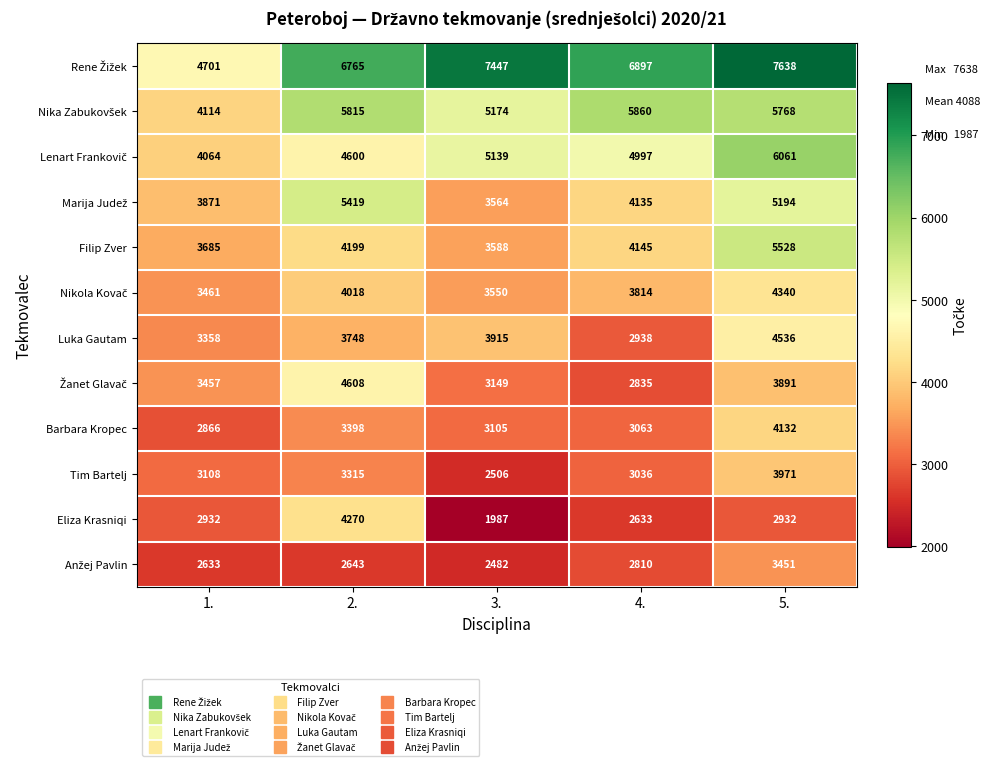

The Luka Gautam series shows 2938 at 4.. True or false?

True